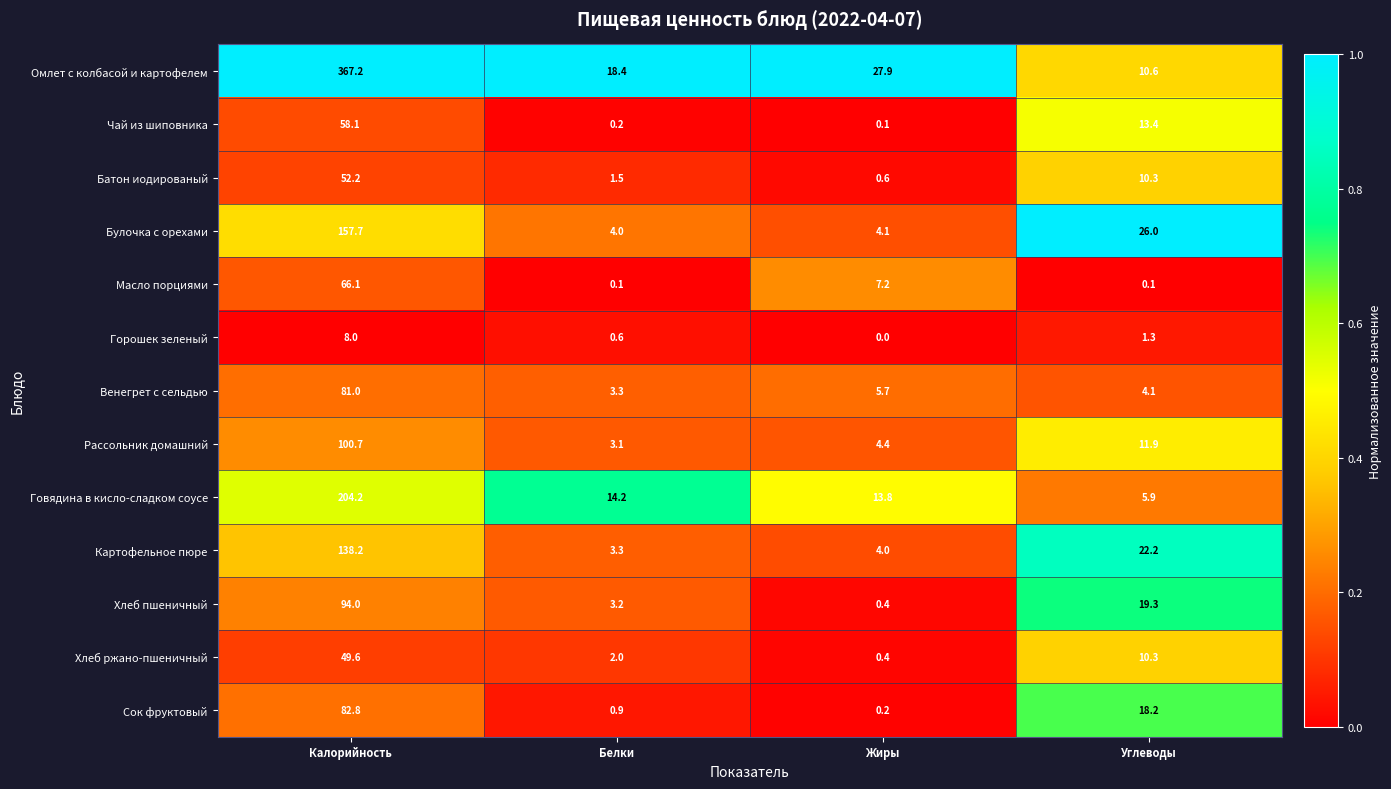

What is the sum of all Масло порциями values?

73.5